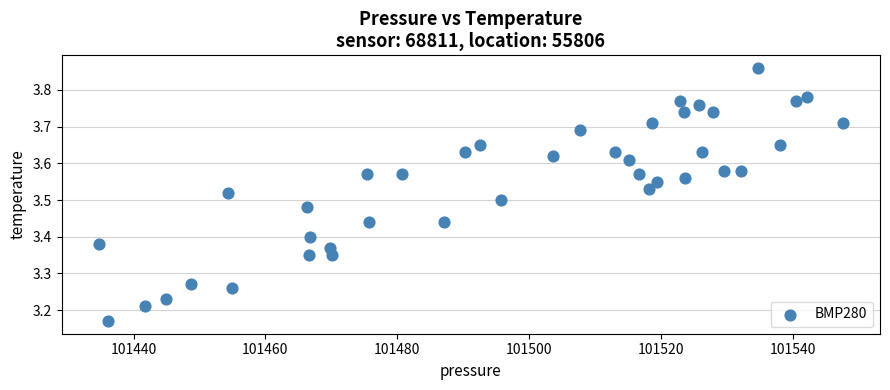

What is the range of Y values (max minus min)?

0.7